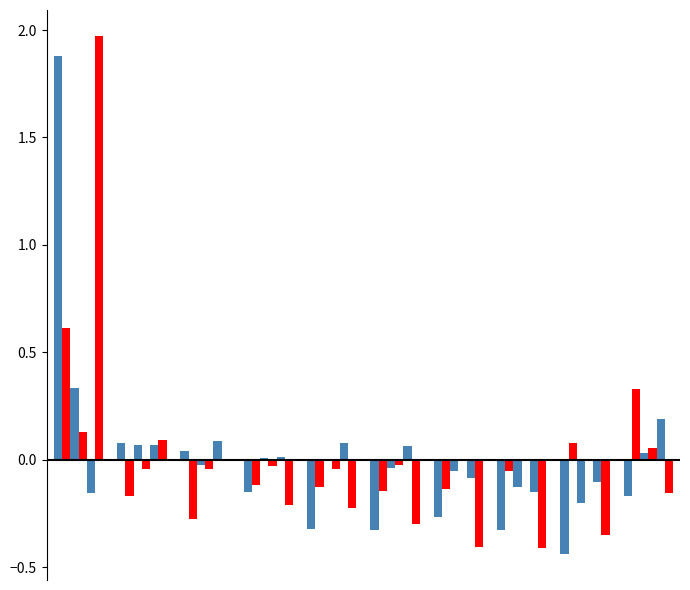

How many distinct data groups are displayed?

6